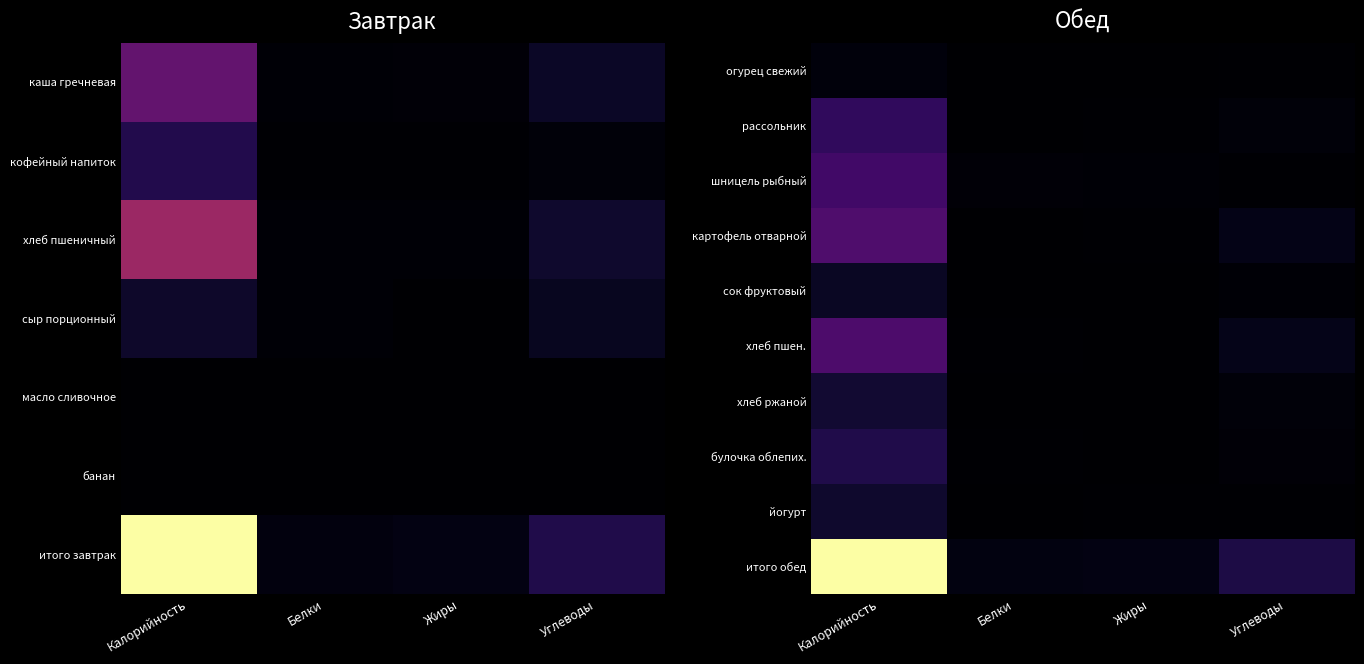

Which has a higher value, Калорийность or Углеводы?

Калорийность